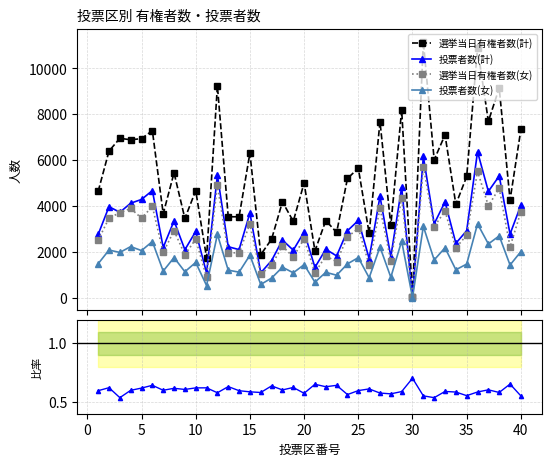

What is the highest value of the 選挙当日有権者数(計) series?

11170